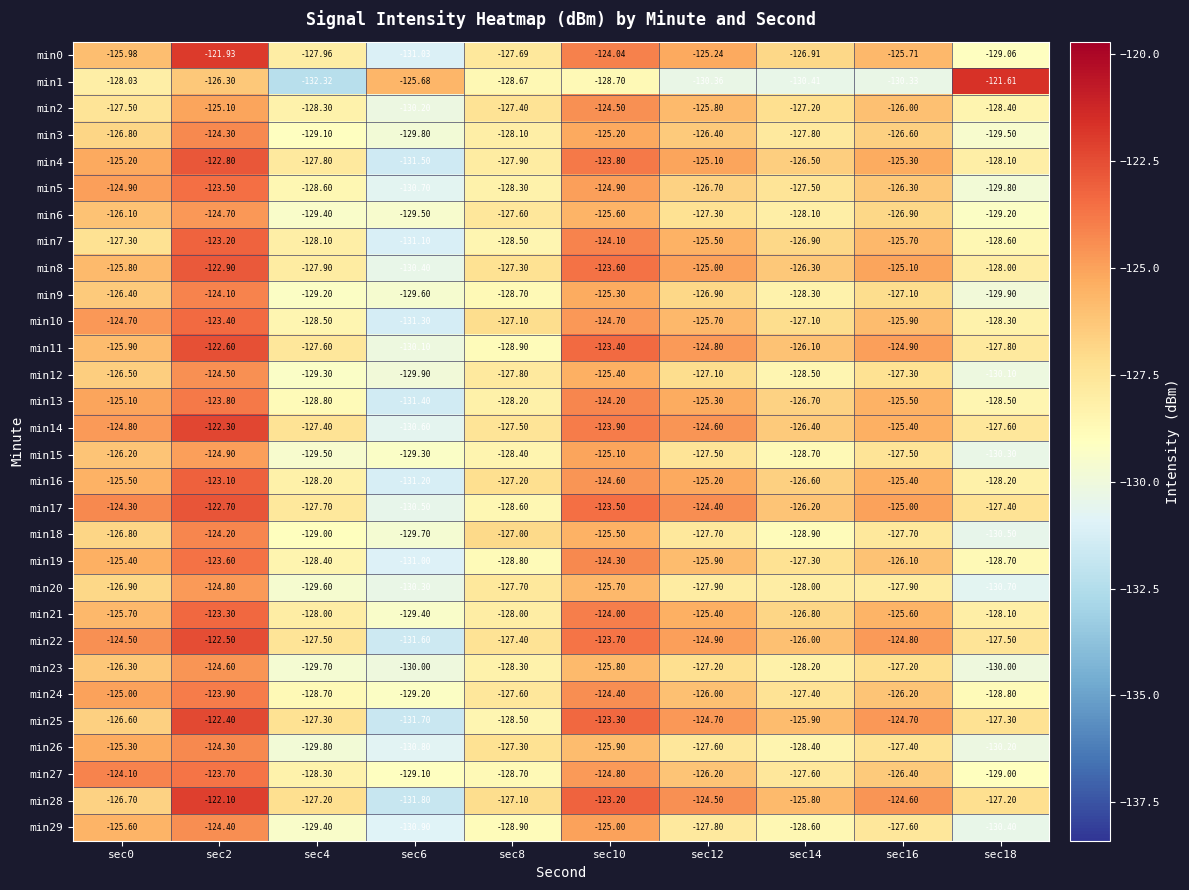

Which series has the largest total across all categories?

min28